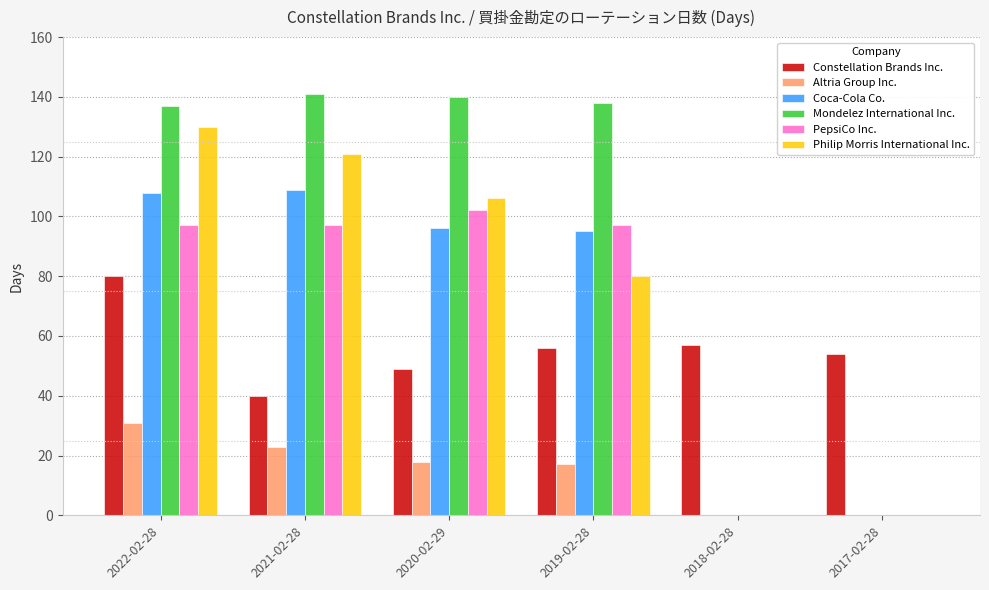

What is the maximum value shown in the chart?

141